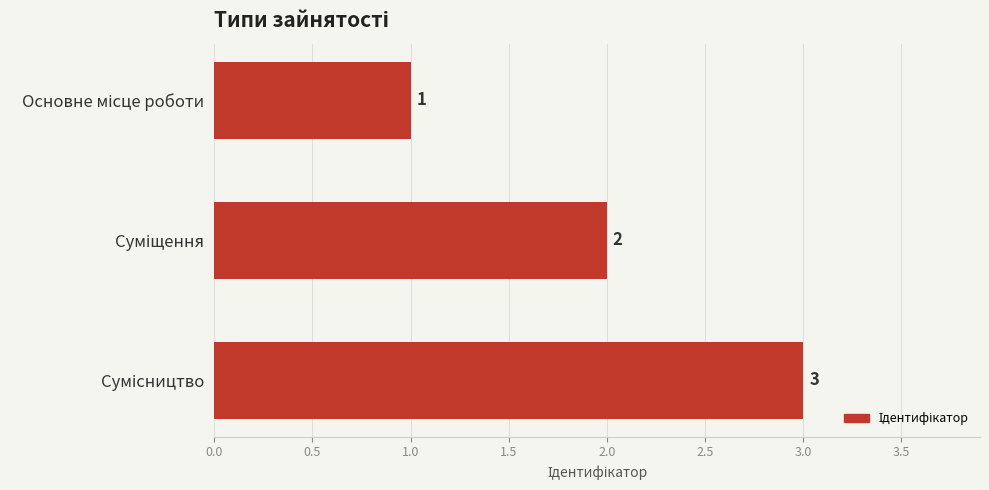

What is the value of the 2nd bar from the top?

2